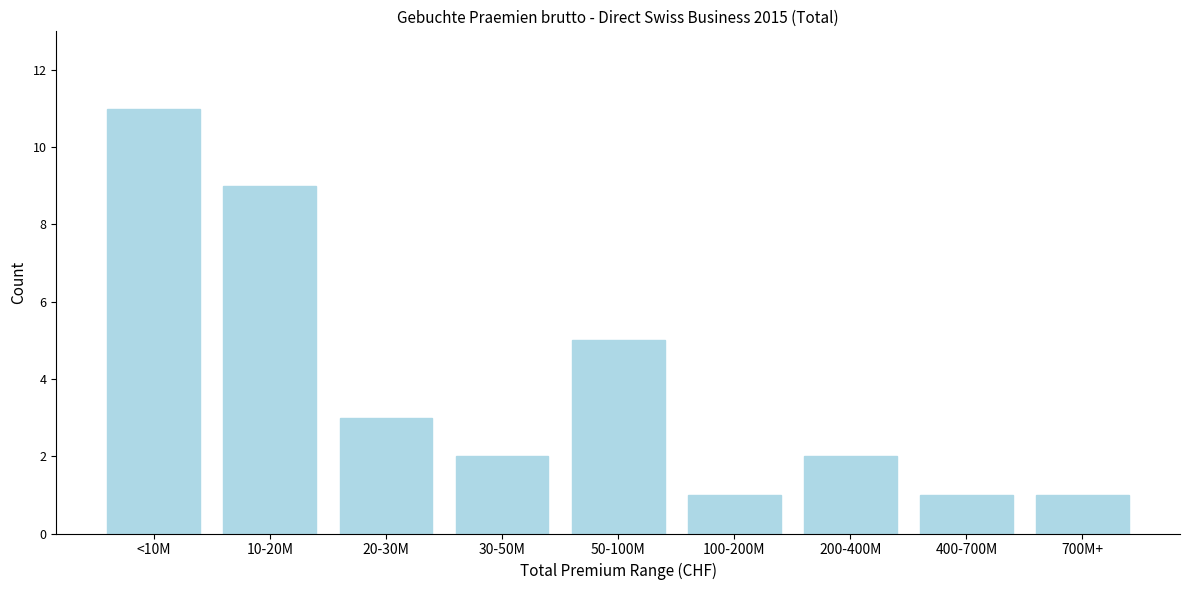

Reading left to right, list all the values displayed in this chart.

<10M=11	10-20M=9	20-30M=3	30-50M=2	50-100M=5	100-200M=1	200-400M=2	400-700M=1	700M+=1